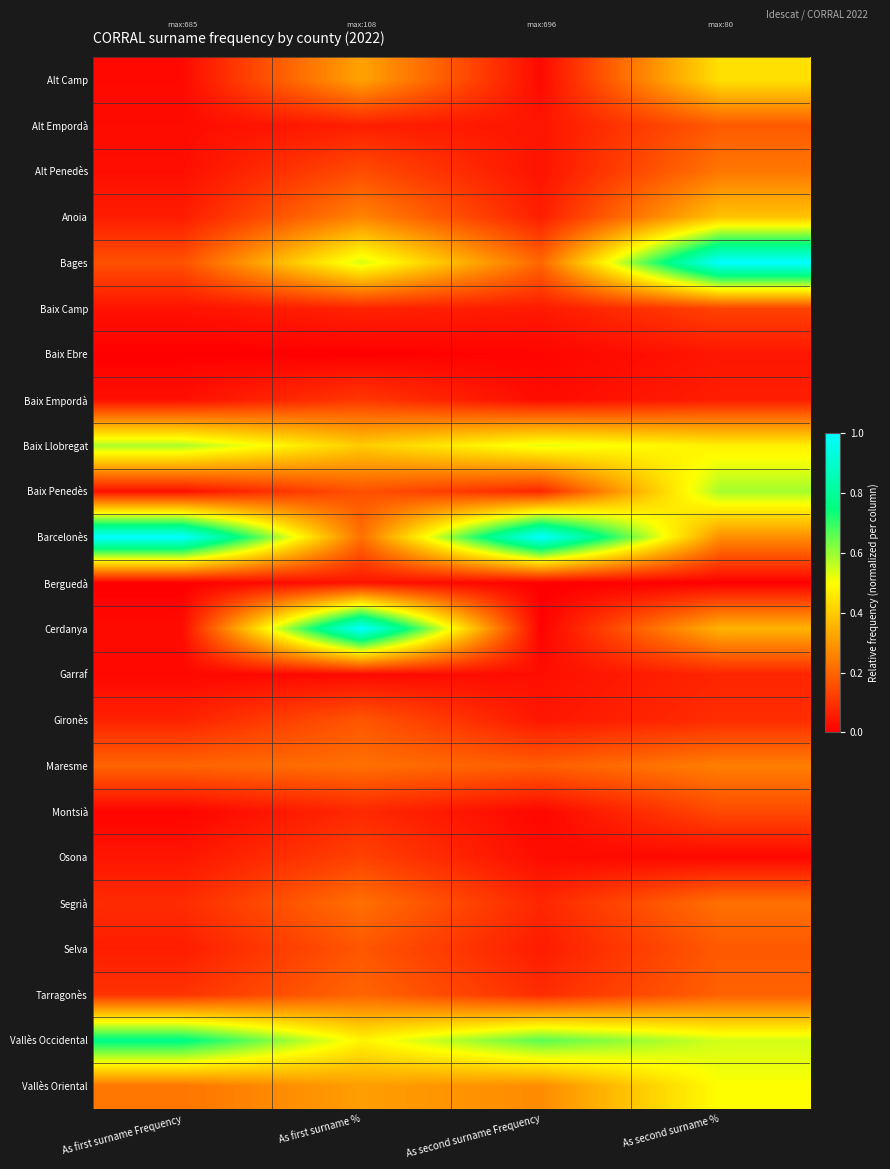

Reading right to left, list all the values displayed in this chart.

Alt Camp: As second surname %=0.4	As second surname Frequency=0.0	As first surname %=0.3	As first surname Frequency=0.0
Alt Empordà: As second surname %=0.2	As second surname Frequency=0.0	As first surname %=0.1	As first surname Frequency=0.0
Alt Penedès: As second surname %=0.2	As second surname Frequency=0.0	As first surname %=0.1	As first surname Frequency=0.0
Anoia: As second surname %=0.4	As second surname Frequency=0.1	As first surname %=0.3	As first surname Frequency=0.1
Bages: As second surname %=1.0	As second surname Frequency=0.2	As first surname %=0.5	As first surname Frequency=0.2
Baix Camp: As second surname %=0.1	As second surname Frequency=0.1	As first surname %=0.1	As first surname Frequency=0.0
Baix Ebre: As second surname %=0.0	As second surname Frequency=0.0	As first surname %=0.0	As first surname Frequency=0.0
Baix Empordà: As second surname %=0.1	As second surname Frequency=0.0	As first surname %=0.1	As first surname Frequency=0.0
Baix Llobregat: As second surname %=0.5	As second surname Frequency=0.5	As first surname %=0.4	As first surname Frequency=0.6
Baix Penedès: As second surname %=0.6	As second surname Frequency=0.1	As first surname %=0.2	As first surname Frequency=0.0
Barcelonès: As second surname %=0.3	As second surname Frequency=1.0	As first surname %=0.2	As first surname Frequency=1.0
Berguedà: As second surname %=0.0	As second surname Frequency=0.0	As first surname %=0.0	As first surname Frequency=0.0
Cerdanya: As second surname %=0.4	As second surname Frequency=0.0	As first surname %=1.0	As first surname Frequency=0.0
Garraf: As second surname %=0.1	As second surname Frequency=0.0	As first surname %=0.0	As first surname Frequency=0.0
Gironès: As second surname %=0.1	As second surname Frequency=0.0	As first surname %=0.2	As first surname Frequency=0.1
Maresme: As second surname %=0.2	As second surname Frequency=0.2	As first surname %=0.2	As first surname Frequency=0.2
Montsià: As second surname %=0.1	As second surname Frequency=0.0	As first surname %=0.1	As first surname Frequency=0.0
Osona: As second surname %=0.0	As second surname Frequency=0.0	As first surname %=0.1	As first surname Frequency=0.0
Segrià: As second surname %=0.2	As second surname Frequency=0.1	As first surname %=0.2	As first surname Frequency=0.1
Selva: As second surname %=0.2	As second surname Frequency=0.1	As first surname %=0.2	As first surname Frequency=0.1
Tarragonès: As second surname %=0.2	As second surname Frequency=0.1	As first surname %=0.2	As first surname Frequency=0.1
Vallès Occidental: As second surname %=0.5	As second surname Frequency=0.7	As first surname %=0.5	As first surname Frequency=0.8
Vallès Oriental: As second surname %=0.5	As second surname Frequency=0.3	As first surname %=0.3	As first surname Frequency=0.2